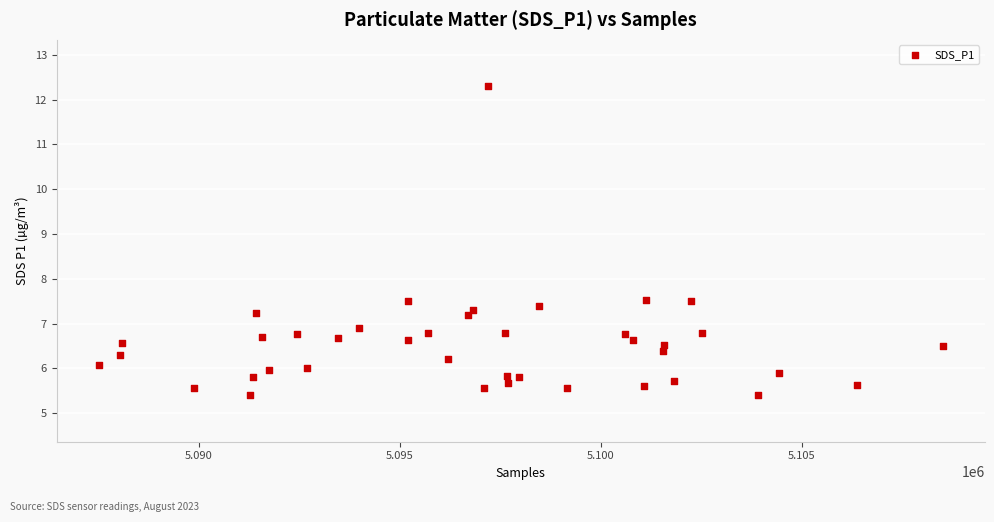

What is the range of X values (max minus min)?

20996.0